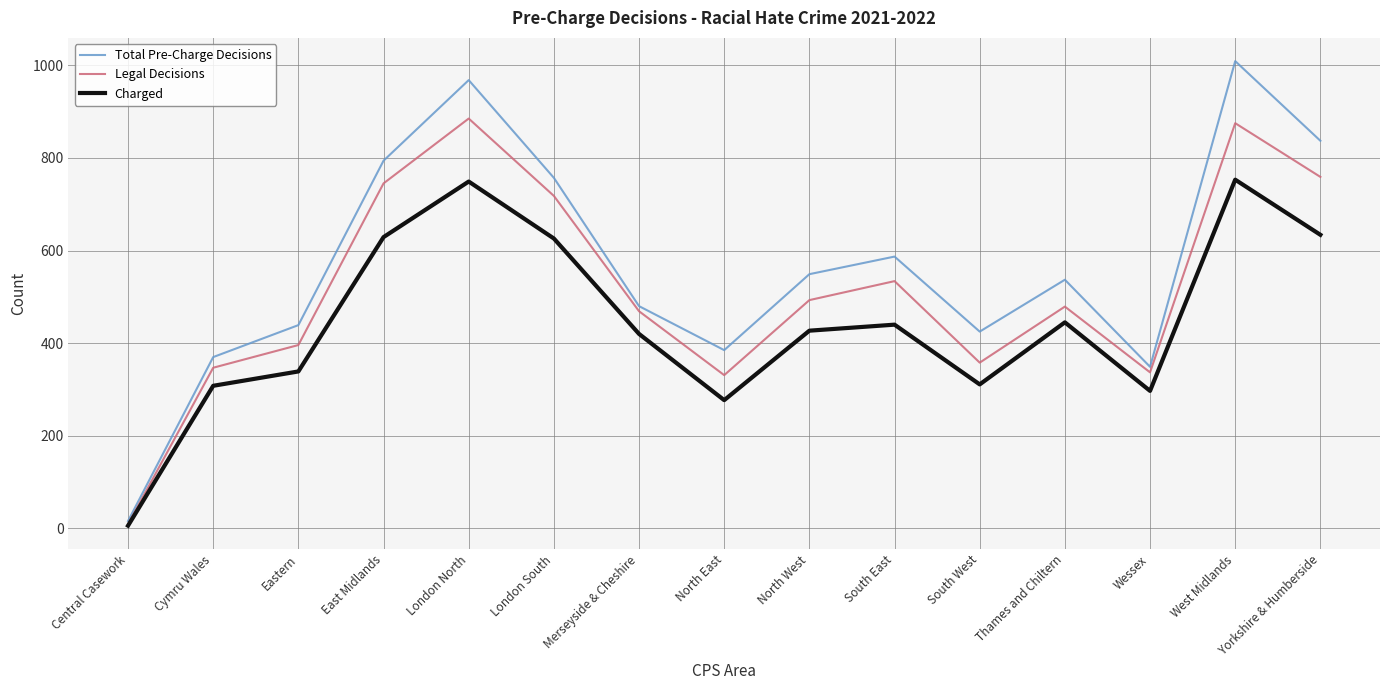

Which series has the largest range (max minus min)?

Total Pre-Charge Decisions